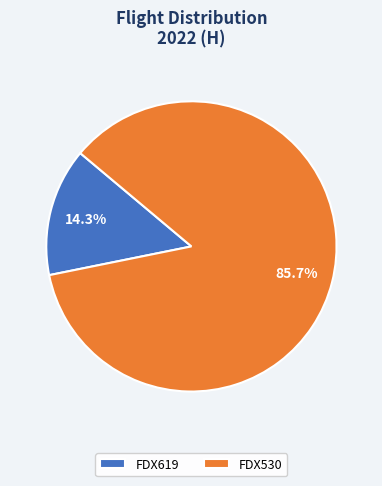

Count the number of slices in the pie.

2